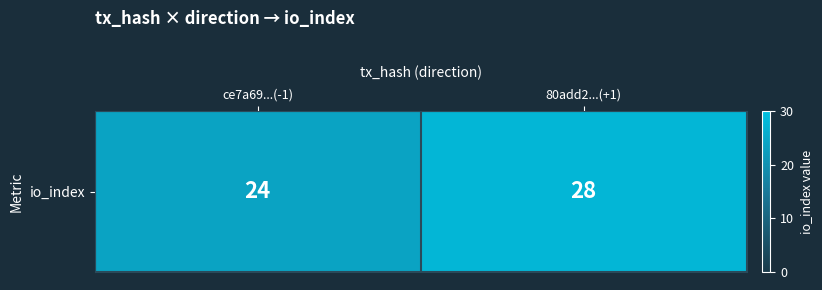

What is the maximum value shown in the chart?

28